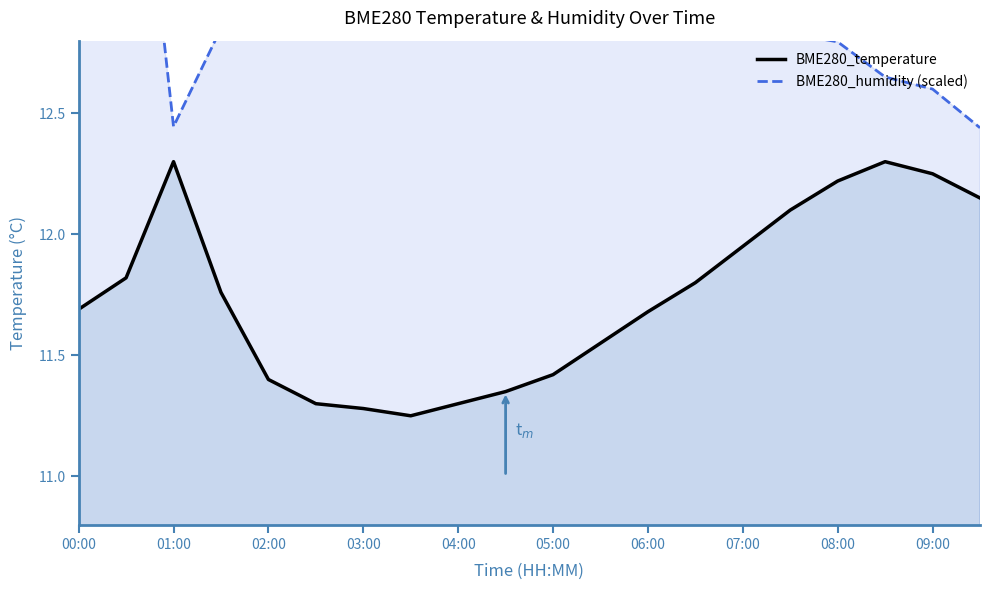

Where does the BME280_humidity (scaled) series first go above 13?

00:00